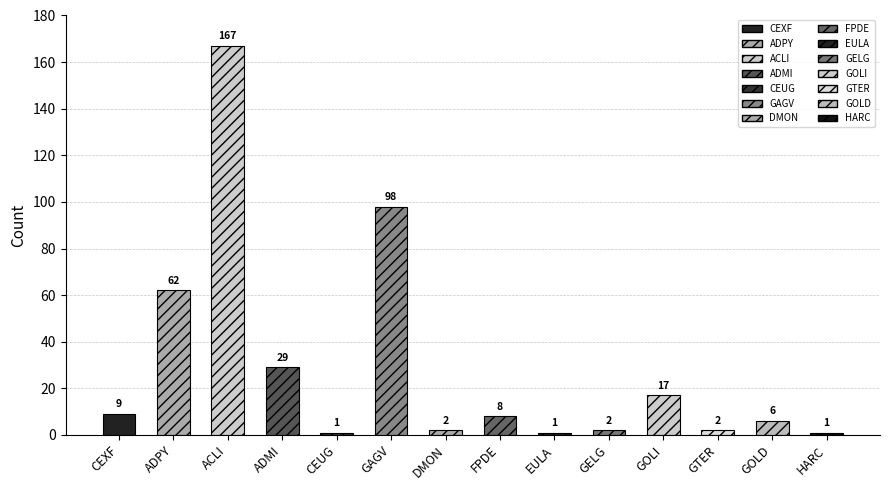

What is the difference between the values at ACLI and GTER?

165